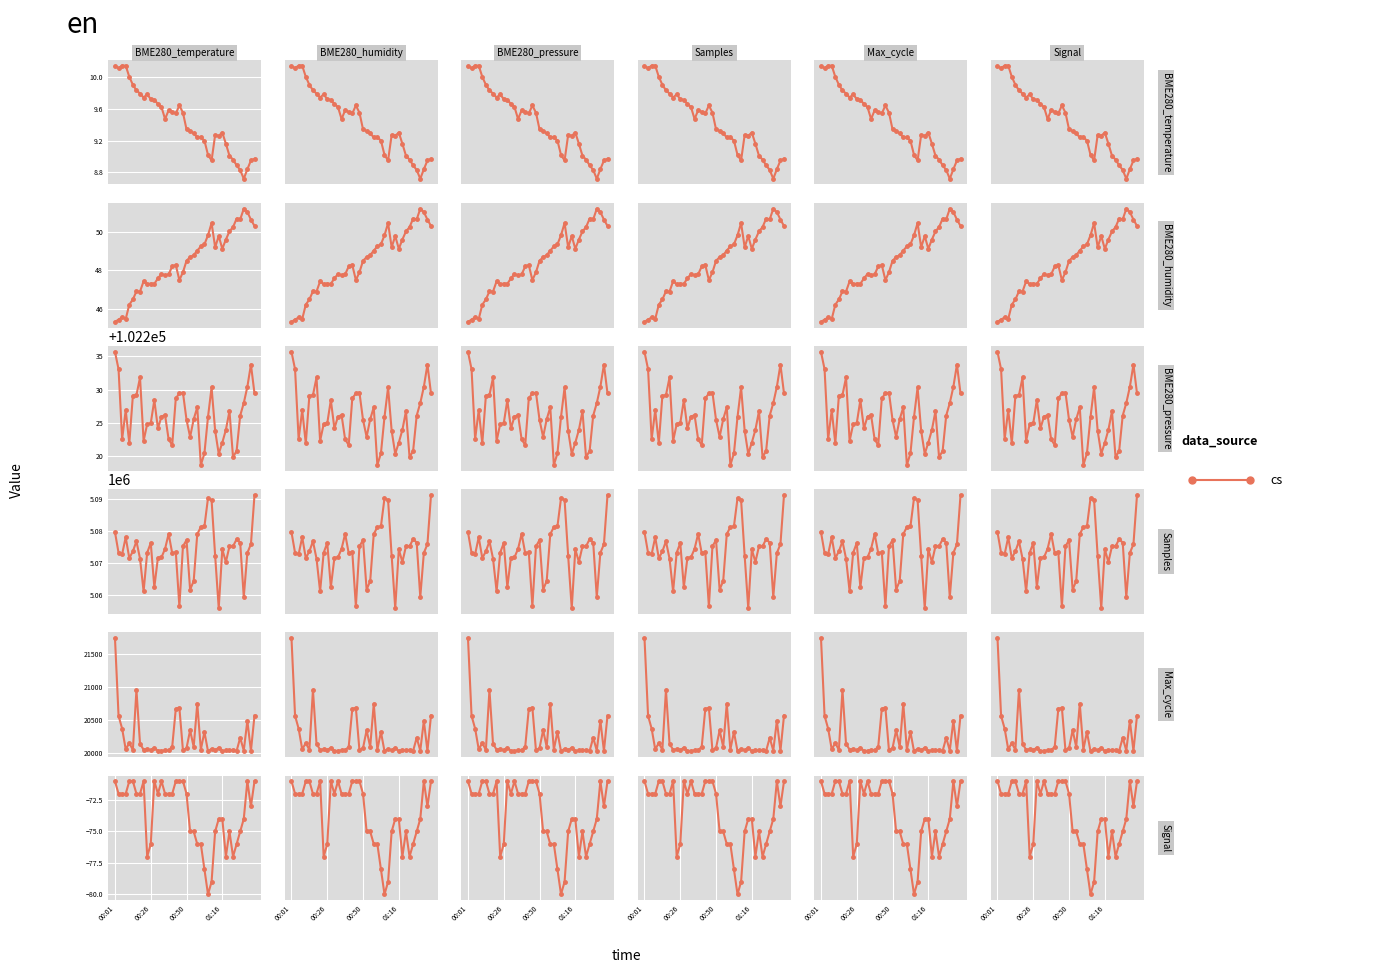

Rank the series by their maximum value, from highest to lowest.

Samples, BME280_pressure, Max_cycle, BME280_humidity, BME280_temperature, Signal